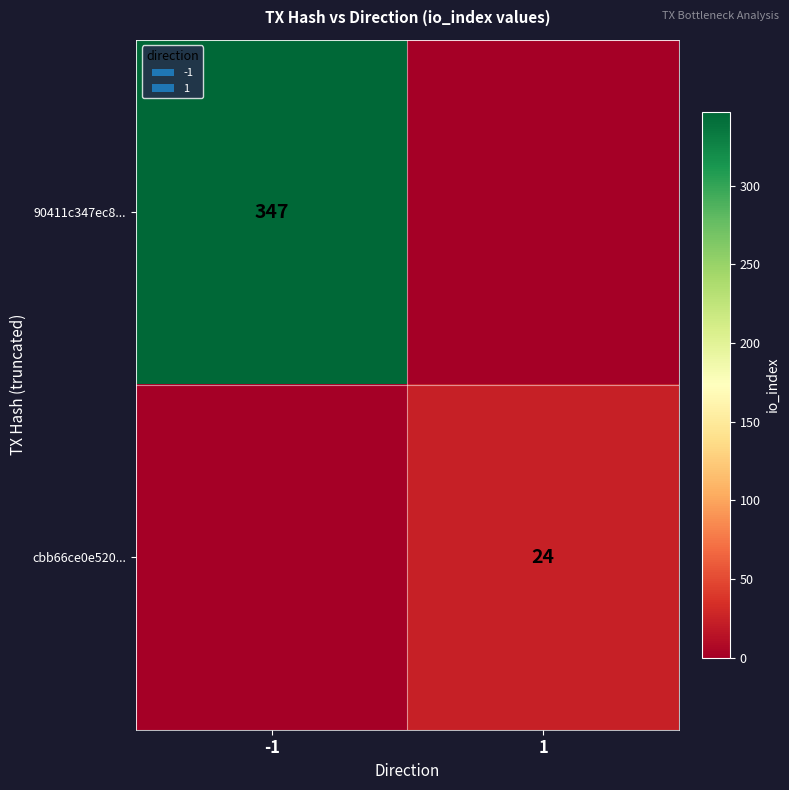

The value of cbb66ce0e520... at 1 is 7. True or false?

False